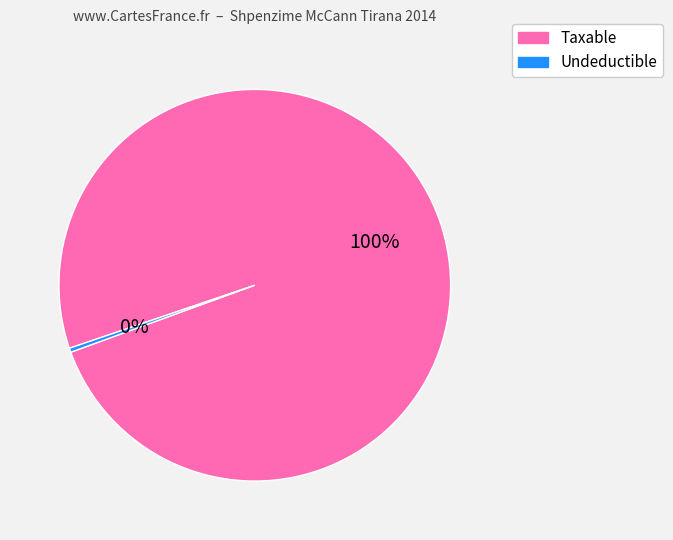

Is there any slice that represents more than half of the pie?

Yes